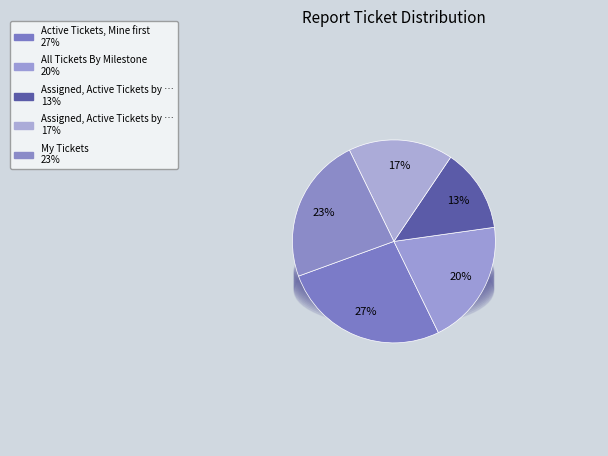

To the nearest percent, what percentage of the pie is Assigned, Active Tickets by Owner (Full)?

17%